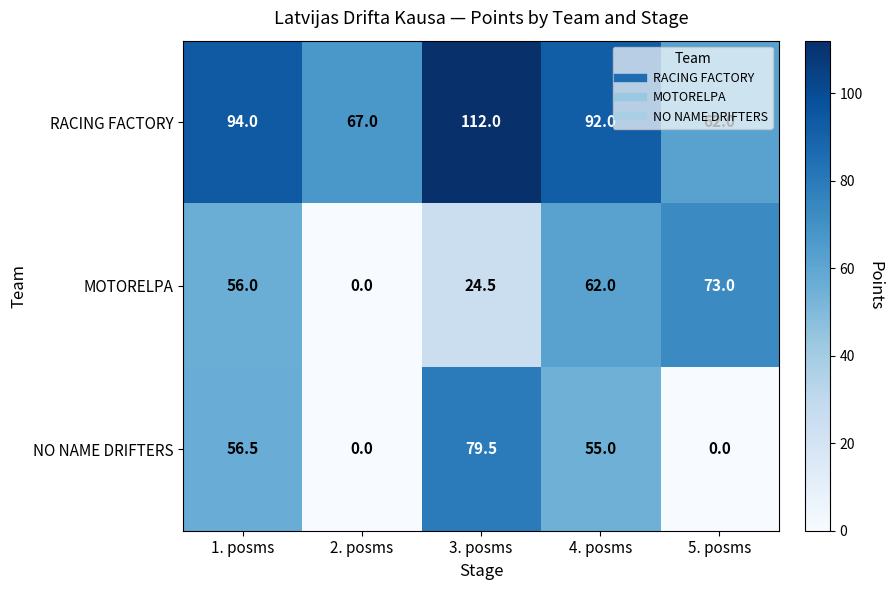

What is the difference between the second highest and minimum values in the MOTORELPA series?

62.0